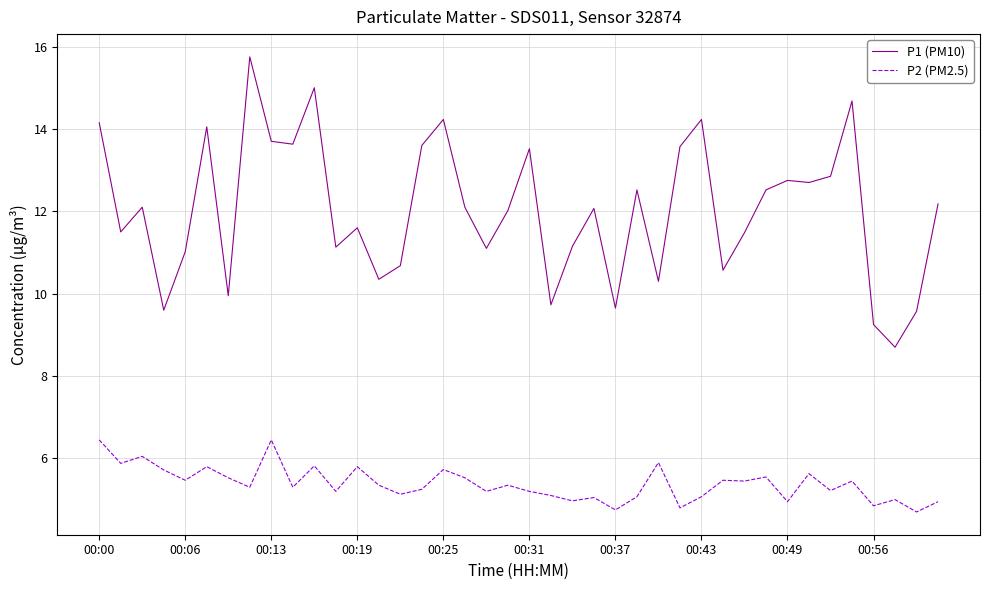

Is this an area chart (filled region under the line)?

No